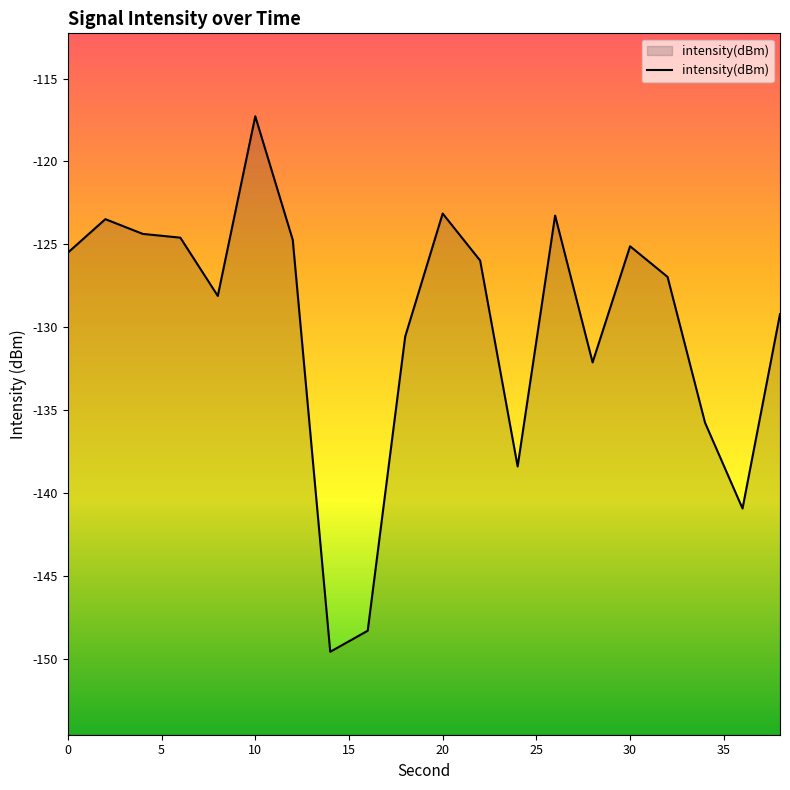

Reading left to right, transcribe all the data shown in this chart.

-125.5	-123.5	-124.4	-124.6	-128.1	-117.3	-124.7	-149.6	-148.3	-130.6	-123.1	-126.0	-138.4	-123.3	-132.1	-125.1	-127.0	-135.7	-140.9	-129.2